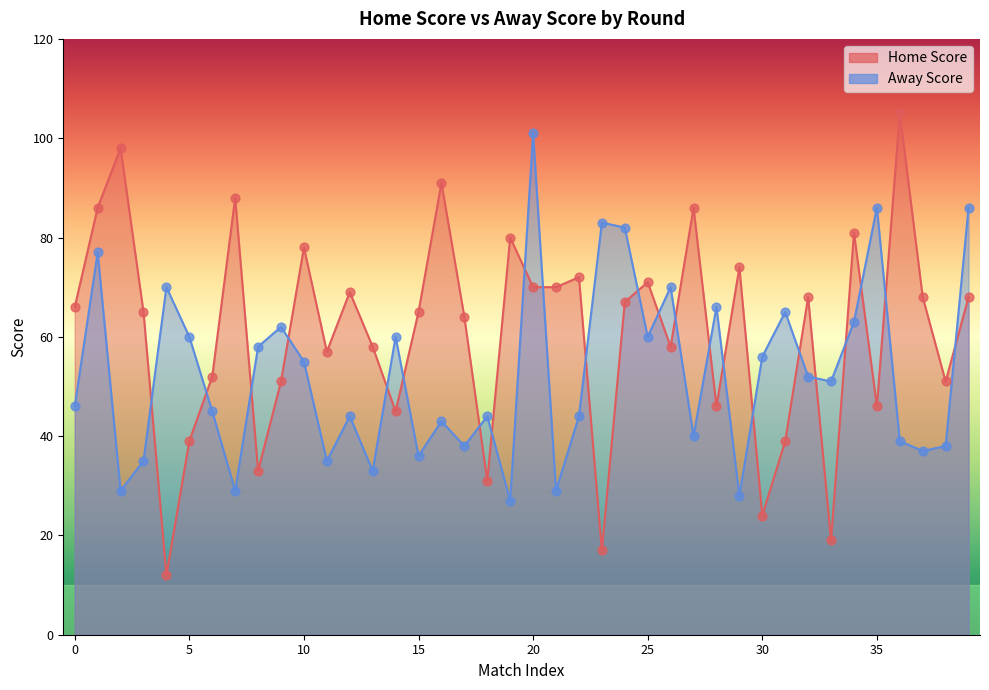

Which series has the largest Y range (max minus min)?

Home Score